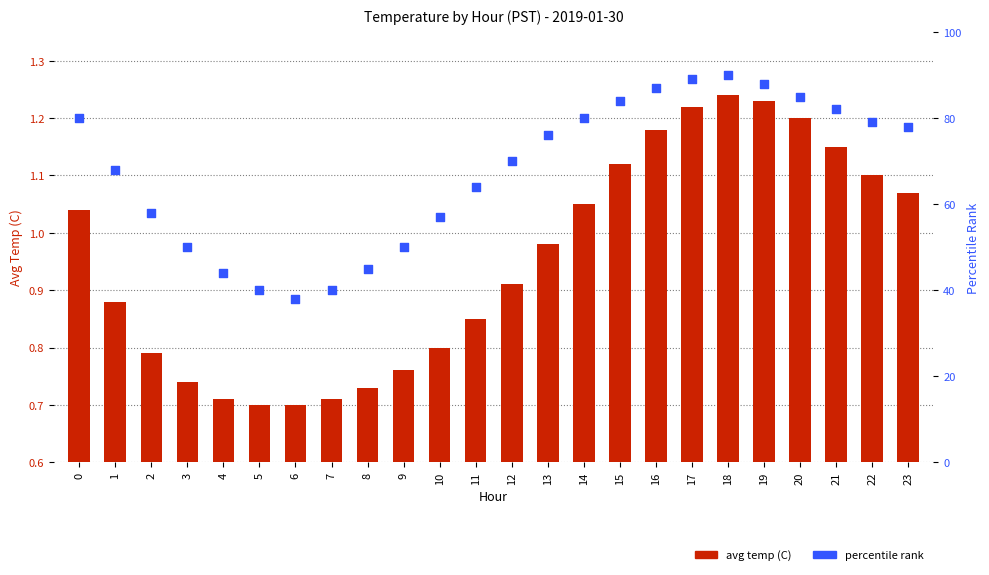

At how many categories does at least one series exceed 33?

24